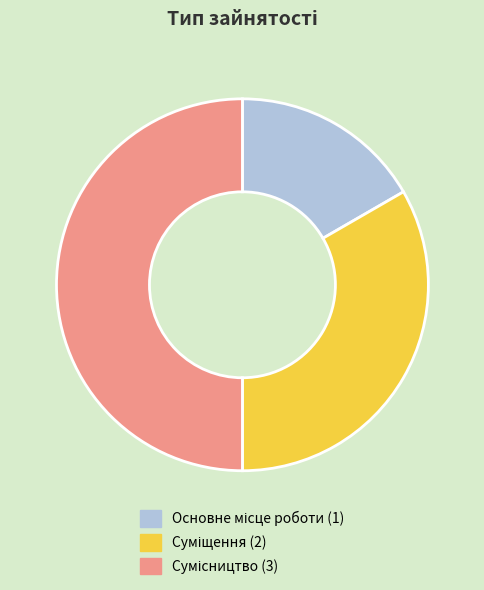

Count the number of slices in the pie.

3